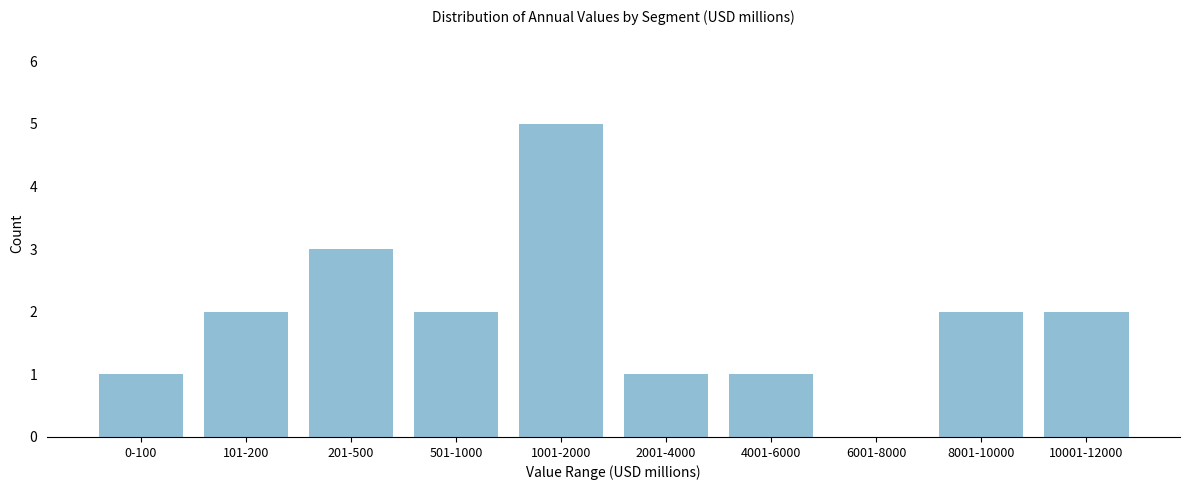

Reading left to right, list all the values displayed in this chart.

0-100=1	101-200=2	201-500=3	501-1000=2	1001-2000=5	2001-4000=1	4001-6000=1	6001-8000=0	8001-10000=2	10001-12000=2